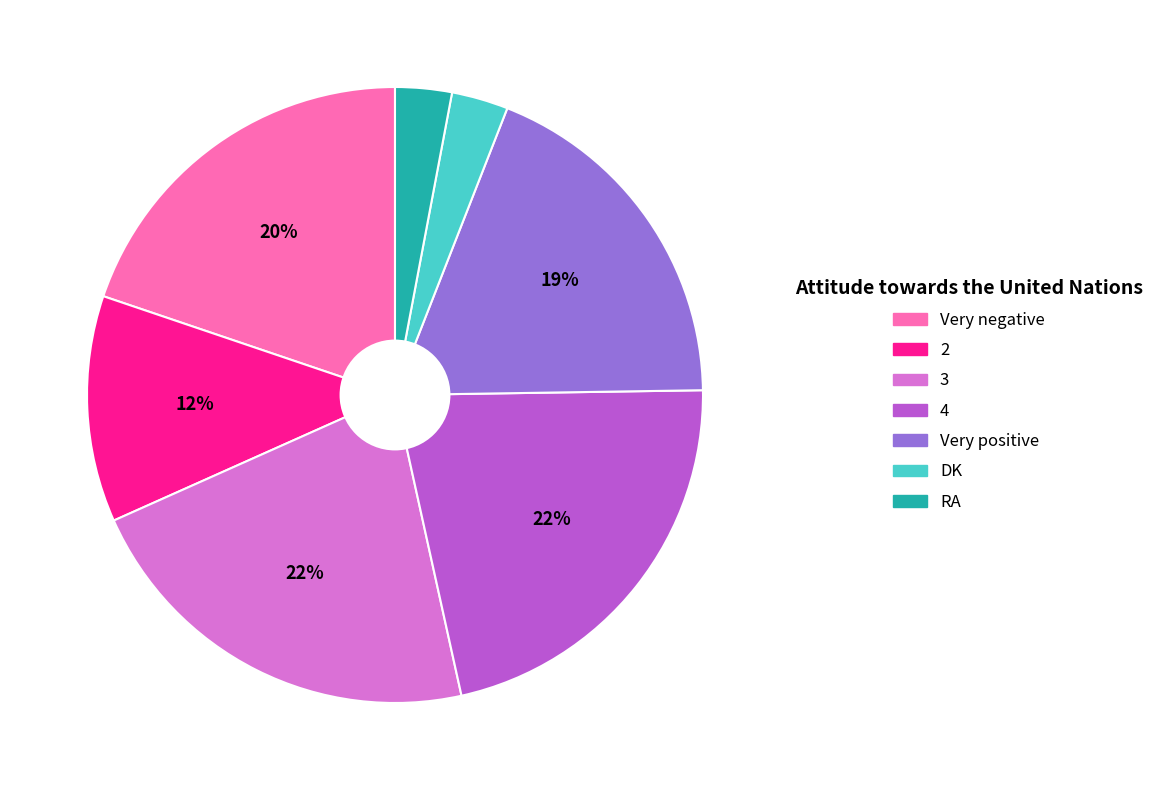

Is 4 the majority of the pie?

No